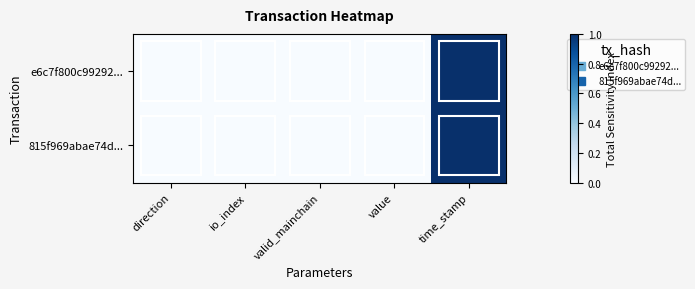

What is the total value across all series at time_stamp?

2.0